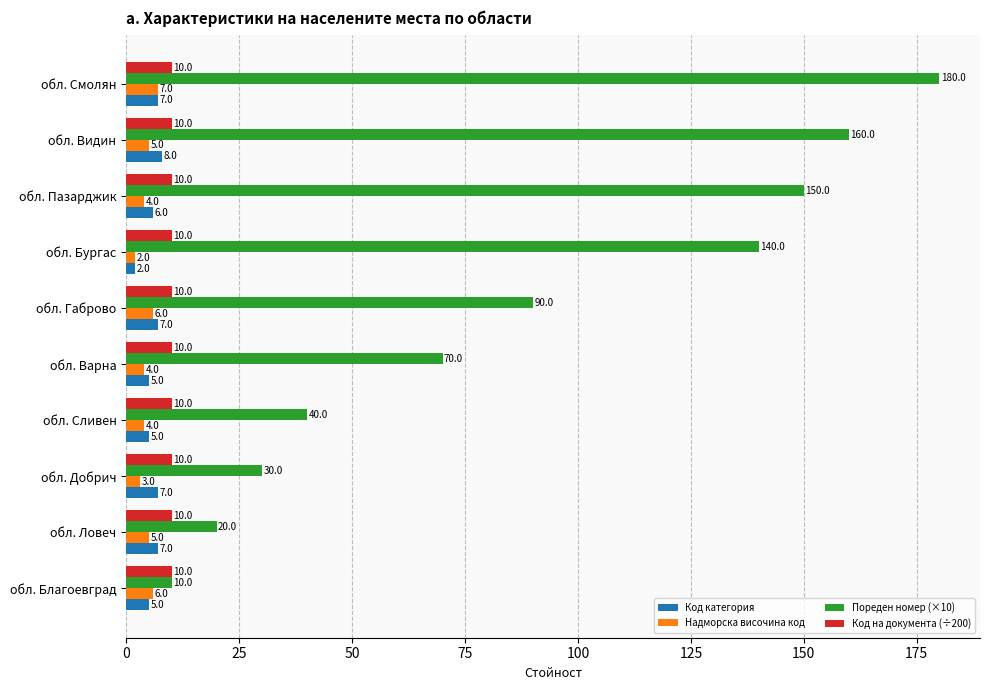

Which label corresponds to the smallest value in the chart?

обл. Бургас